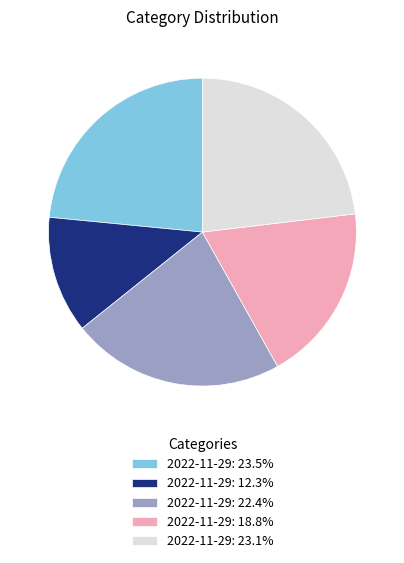

What is the ratio of the value at 2022-11-29: 22.4% to the value at 2022-11-29: 18.8%?

1.2